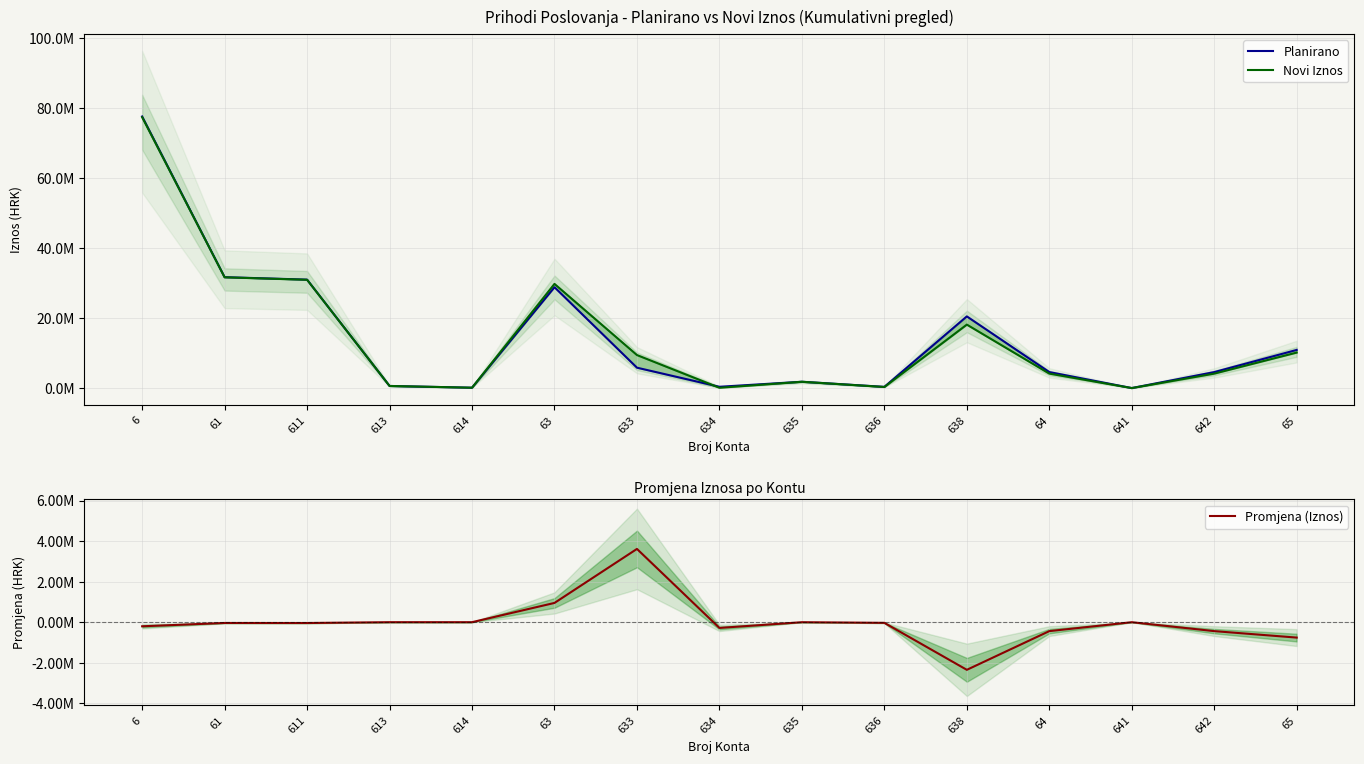

Where does the Promjena (Iznos) series first go above -38000?

613